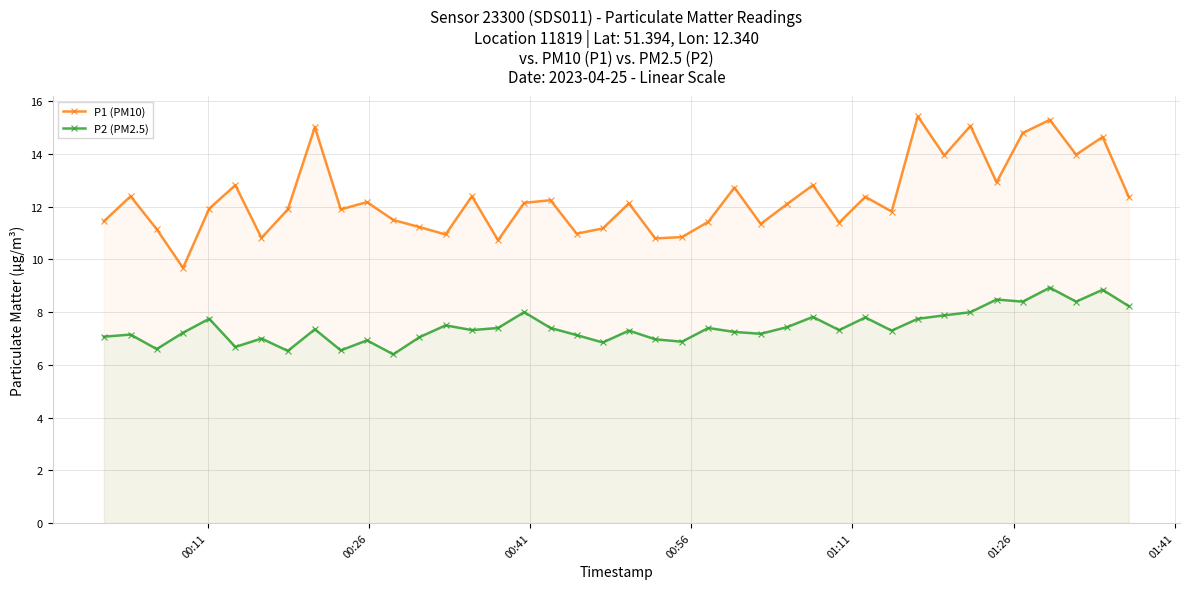

Which series has the widest spread of values?

P1 (PM10)